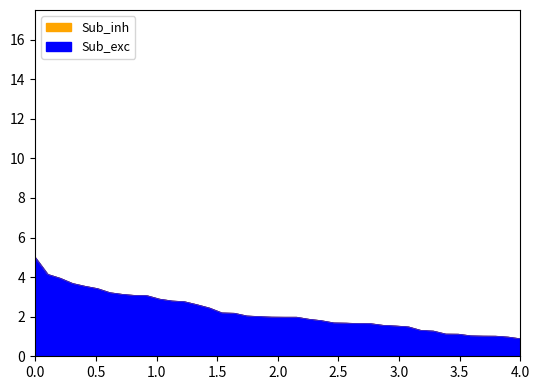

True or false: Sub_inh and Sub_exc cross at least once.

False